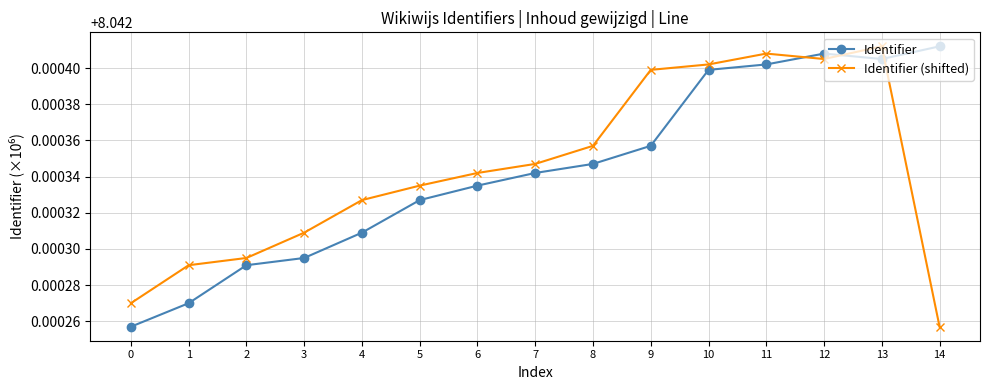

What is the sum of all Identifier values?

120.6